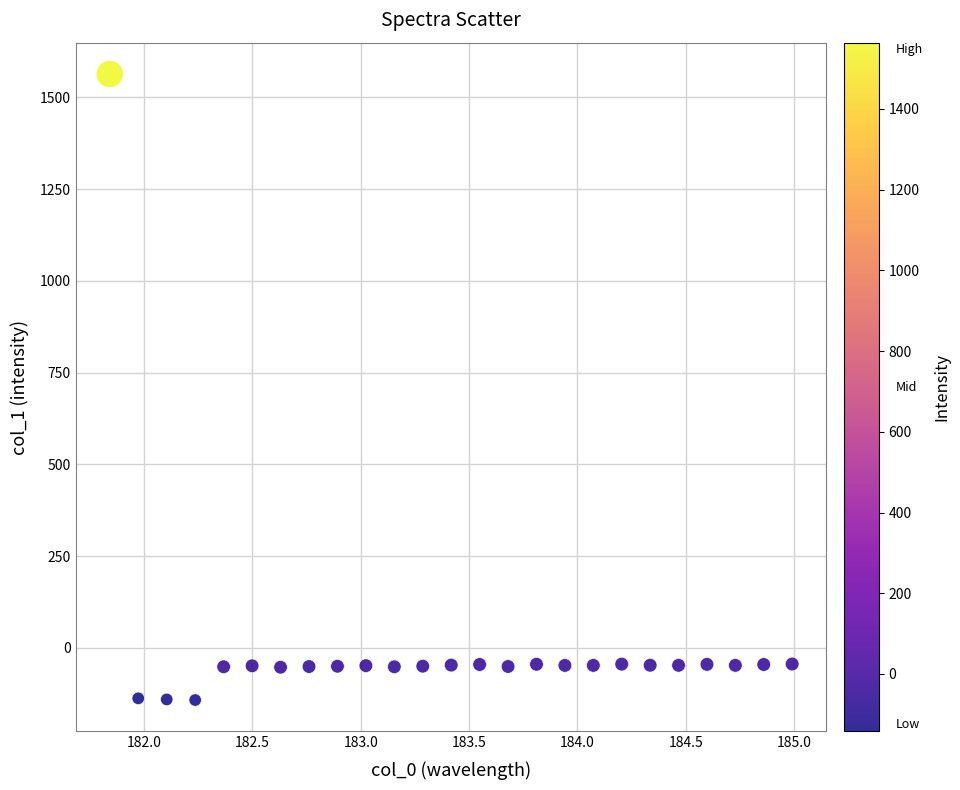

What is the range of X values (max minus min)?

3.1